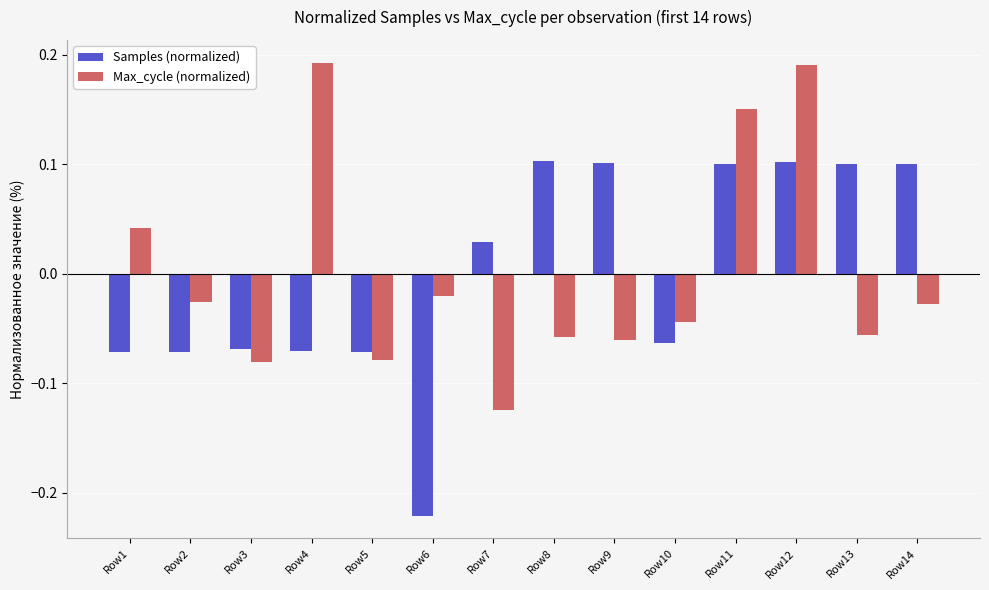

The Max_cycle (normalized) series shows -0.0 at Row8. True or false?

False